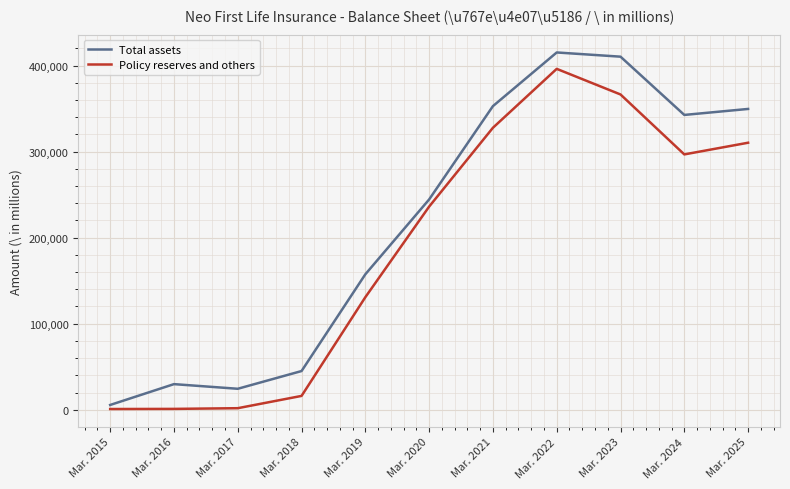

Which series has the largest total across all categories?

Total assets